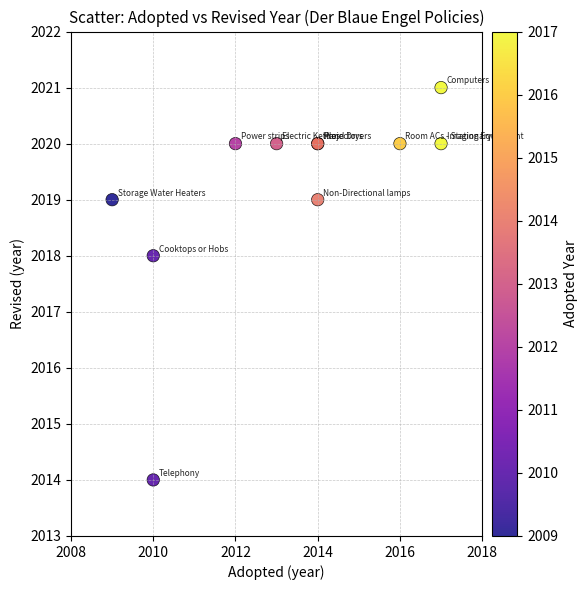

What Y value in the scatter plot is closest to 2017?

2018